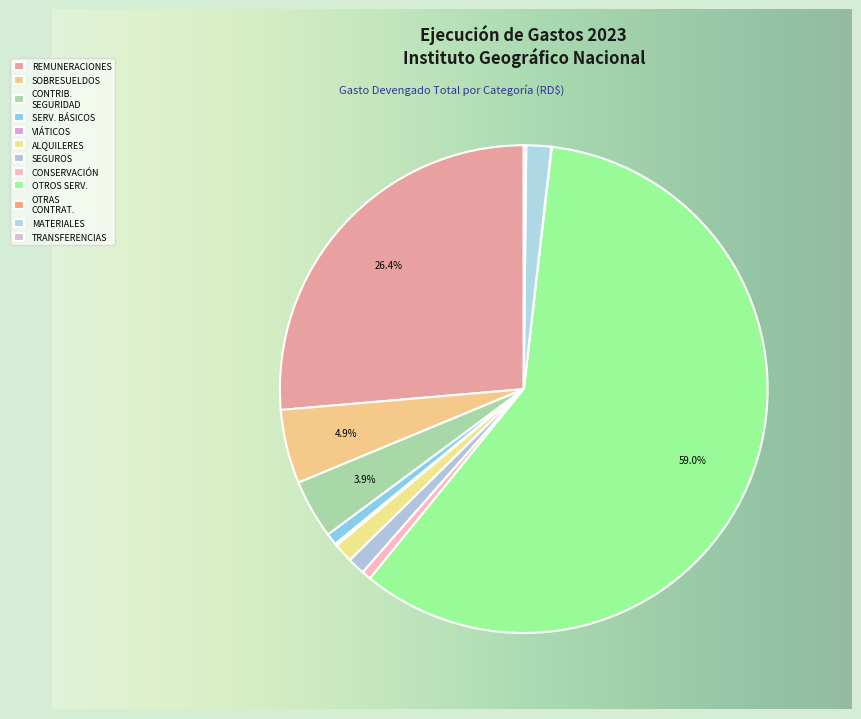

Which slice is the largest?

OTROS SERVICIOS